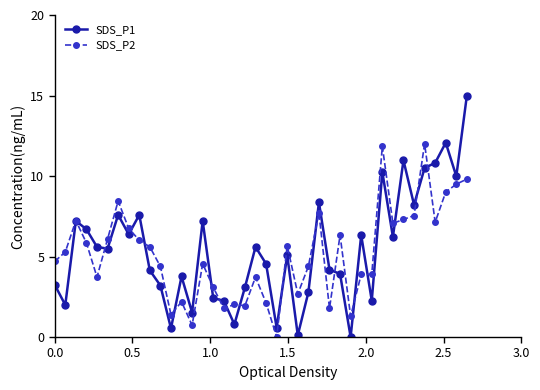

At how many categories does at least one series exceed 1?

39